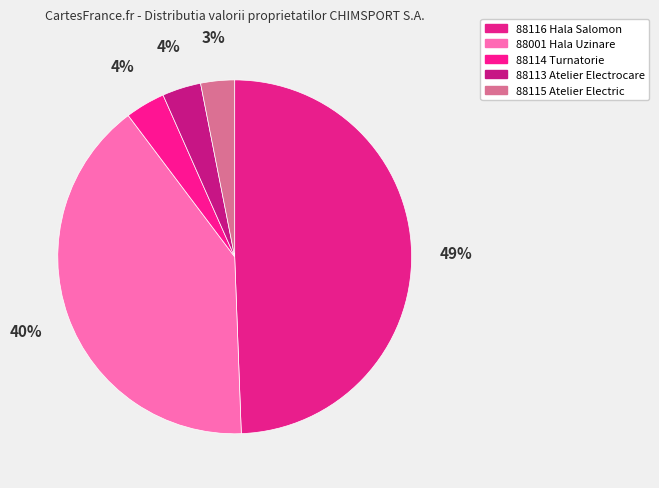

How many segments does this pie chart have?

5